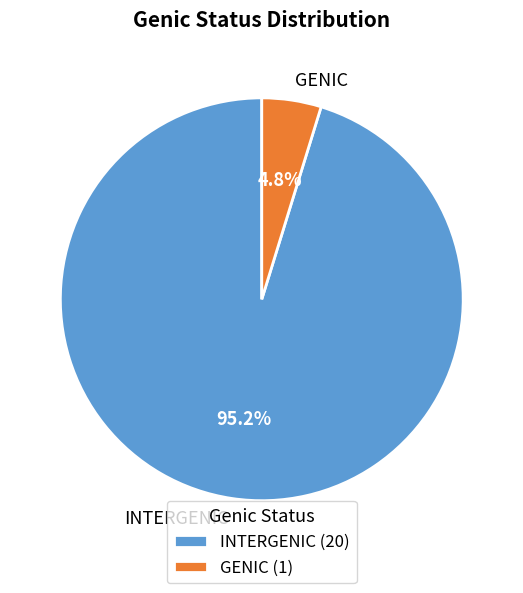

What percentage is the INTERGENIC slice, to the nearest percent?

95%